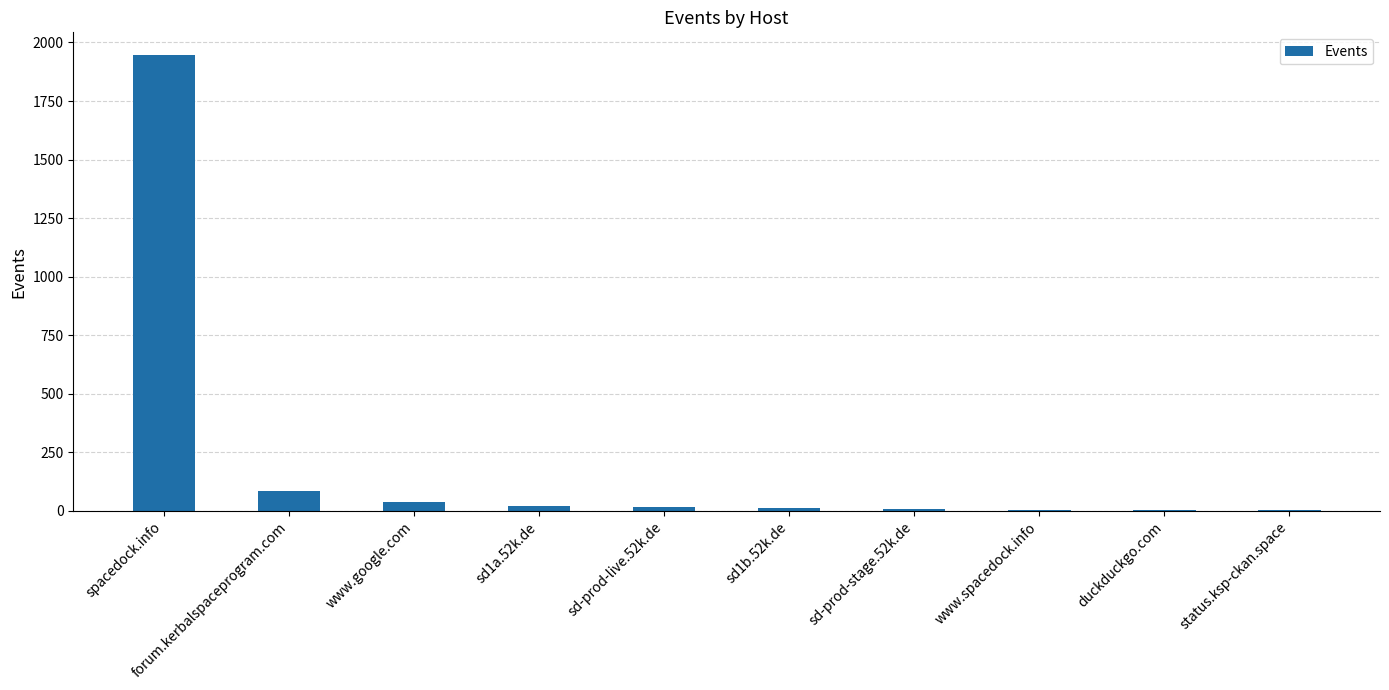

Where is the data nearest to the value 974?

forum.kerbalspaceprogram.com